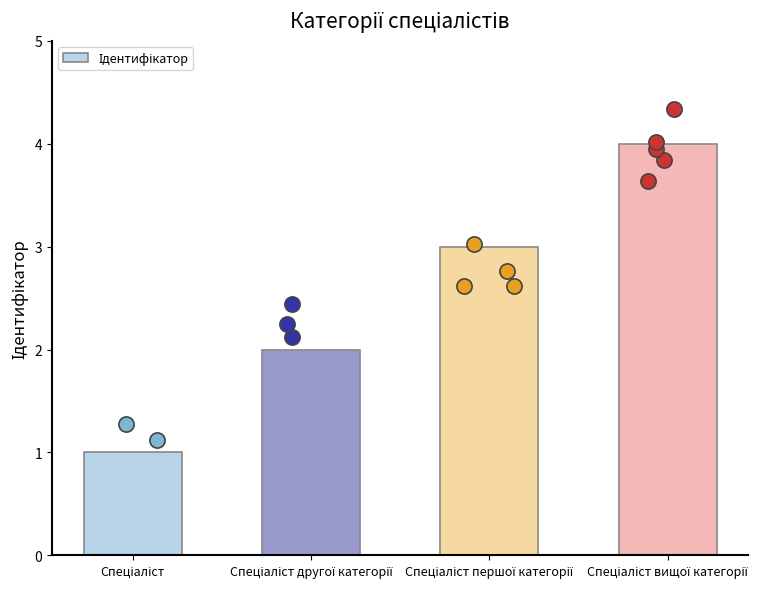

What is the ratio of the value at Спеціаліст to the value at Спеціаліст першої категорії?

0.3